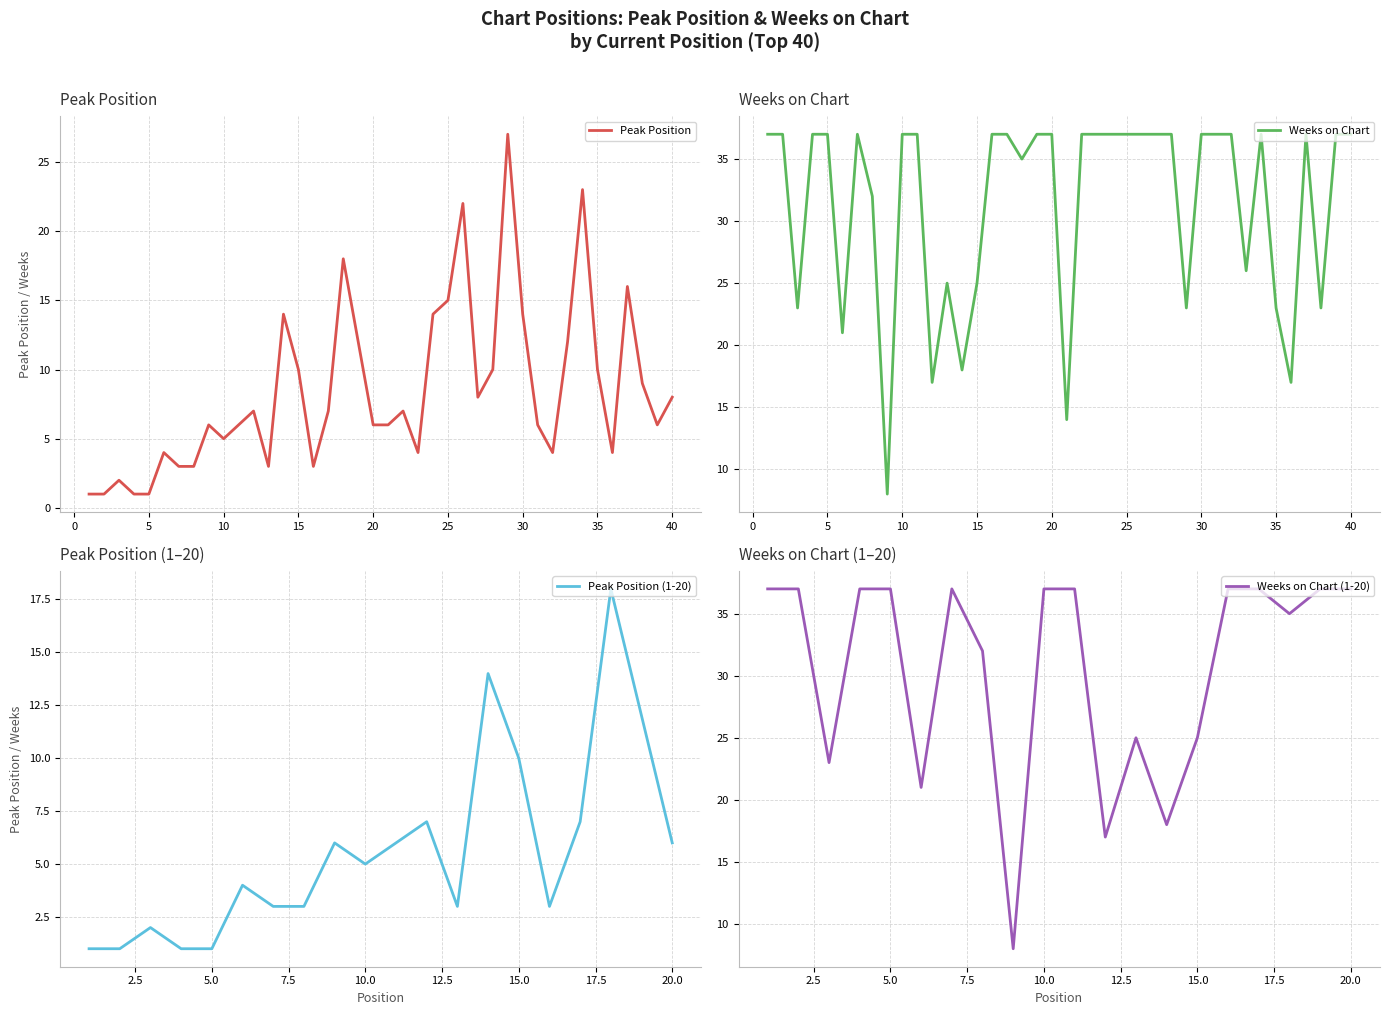

In Weeks on Chart, how many points are lower than both neighbors (excluding endpoints)?

11